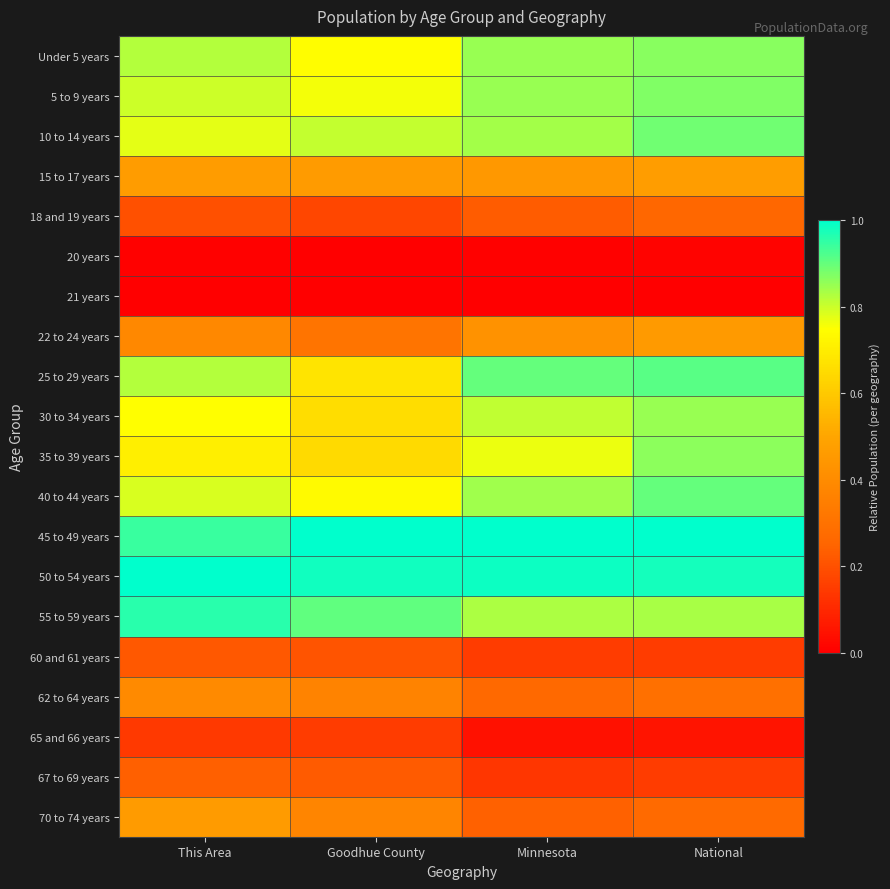

Which has a higher value, This Area or Goodhue County?

This Area